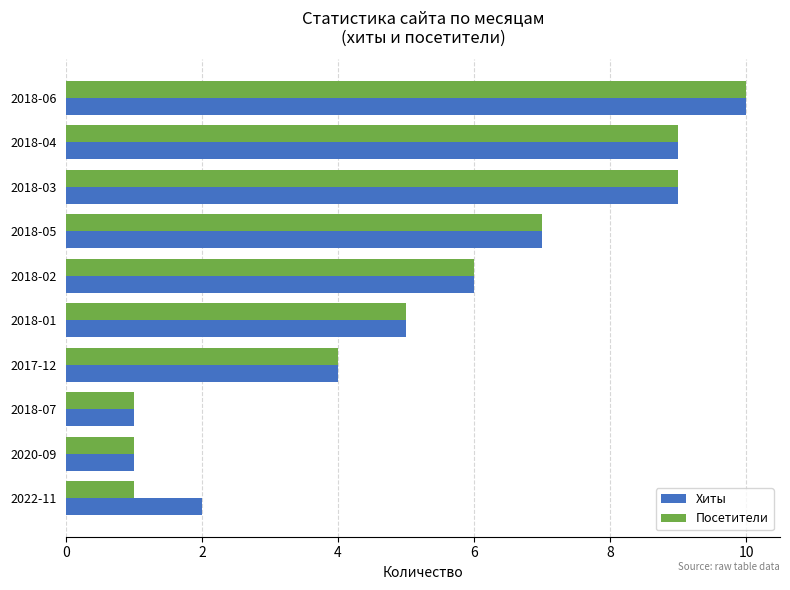

The value of Посетители at 2018-01 is 5. True or false?

True